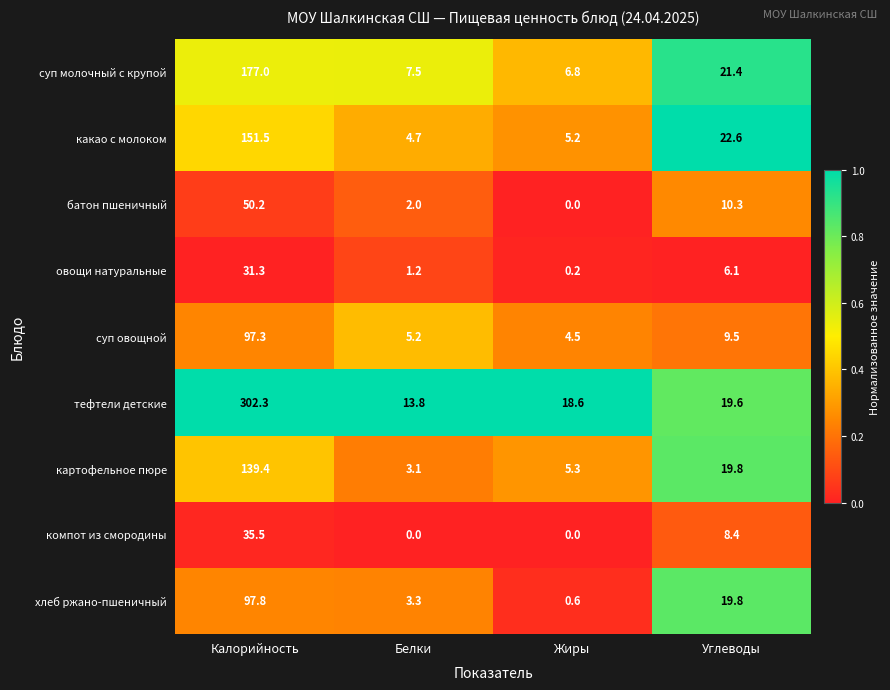

Rank the series at Белки from highest to lowest value.

тефтели детские, суп молочный с крупой, суп овощной, какао с молоком, хлеб ржано-пшеничный, картофельное пюре, батон пшеничный, овощи натуральные, компот из смородины